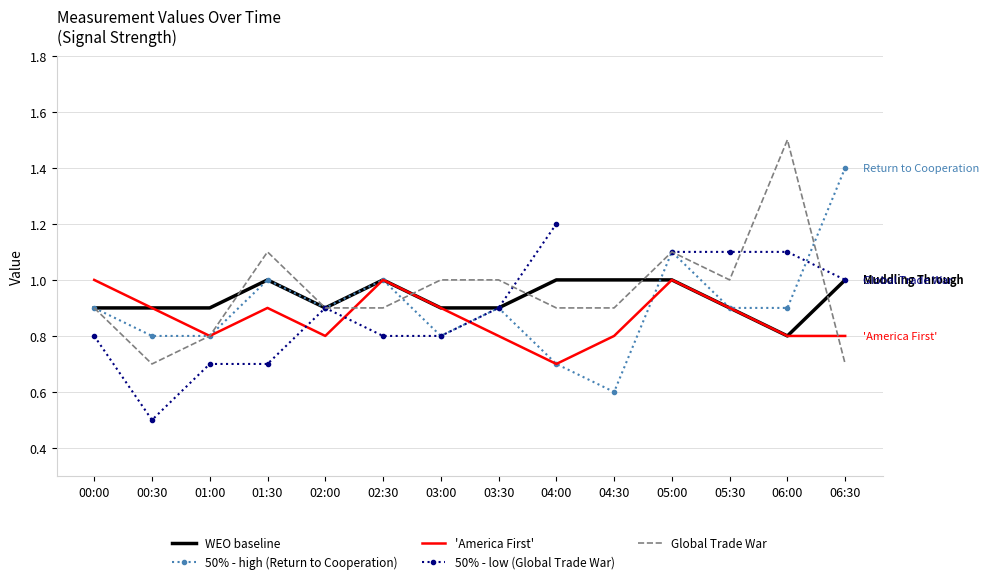

Between which two adjacent categories do 50% - low (Global Trade War) and Global Trade War first intersect?

03:30 and 04:00